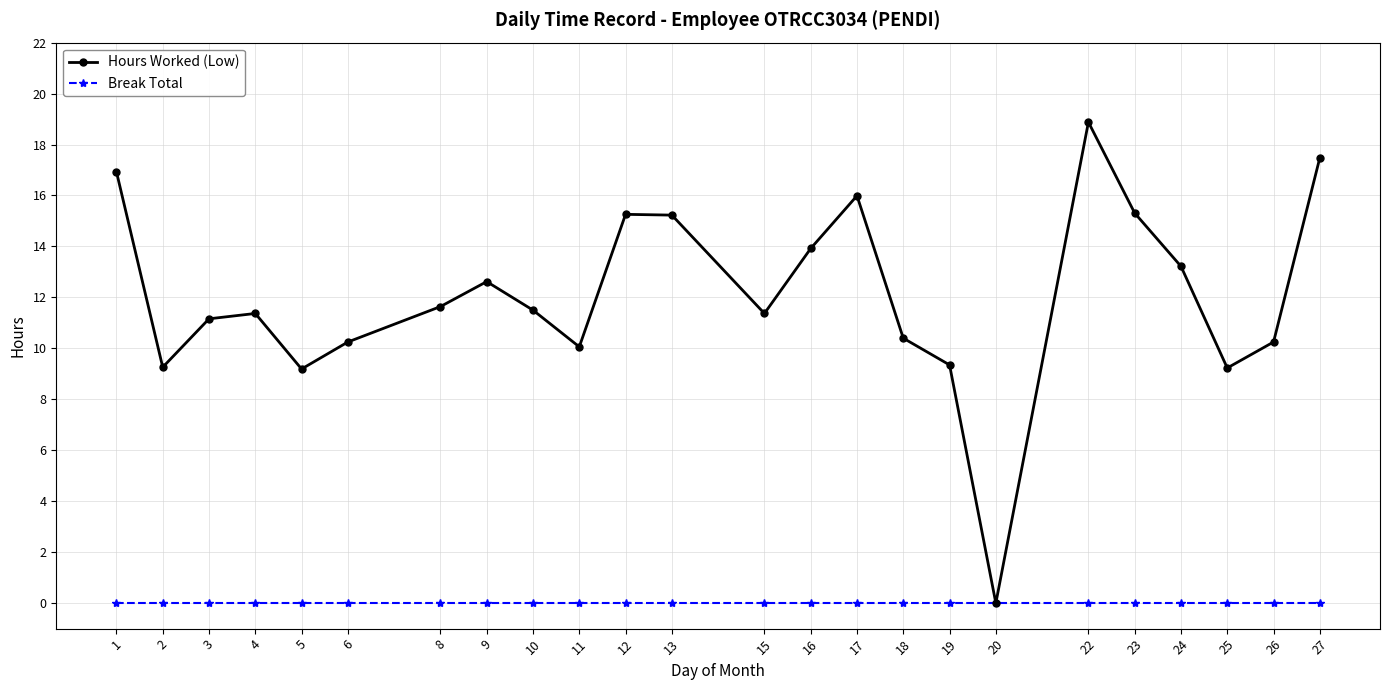

Which label corresponds to the largest value in the chart?

22